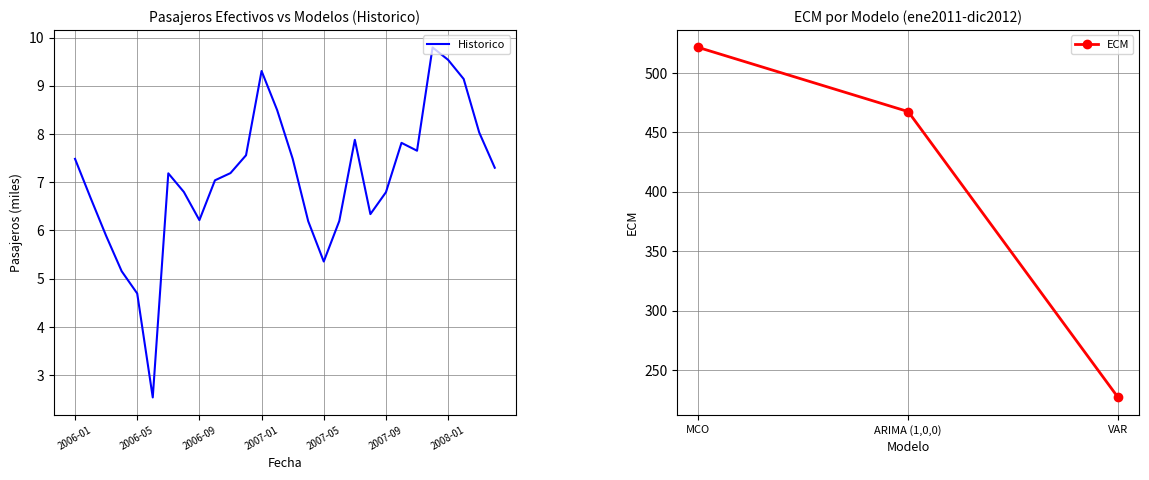

What is the change in value from 2008-02 to 2008-03?

-1.1